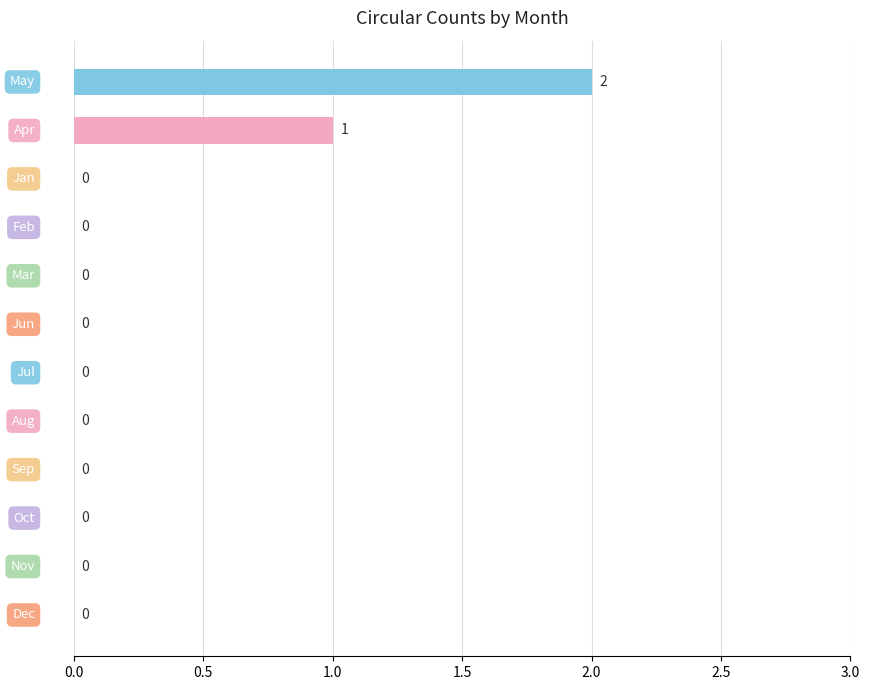

How many values are between 0 and 1?

11